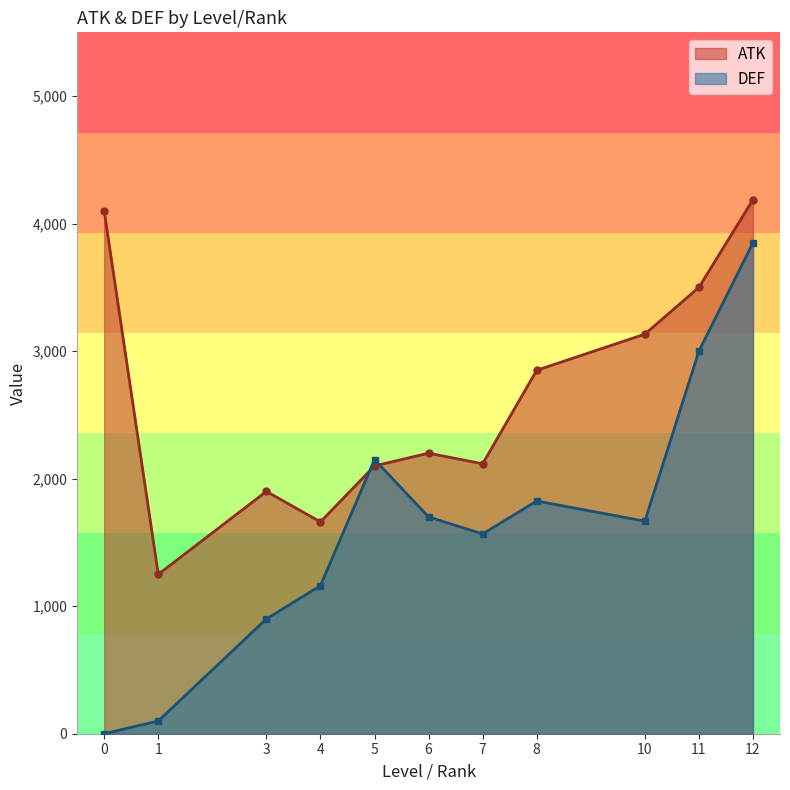

After their last crossing, which series has the higher values: ATK or DEF?

ATK